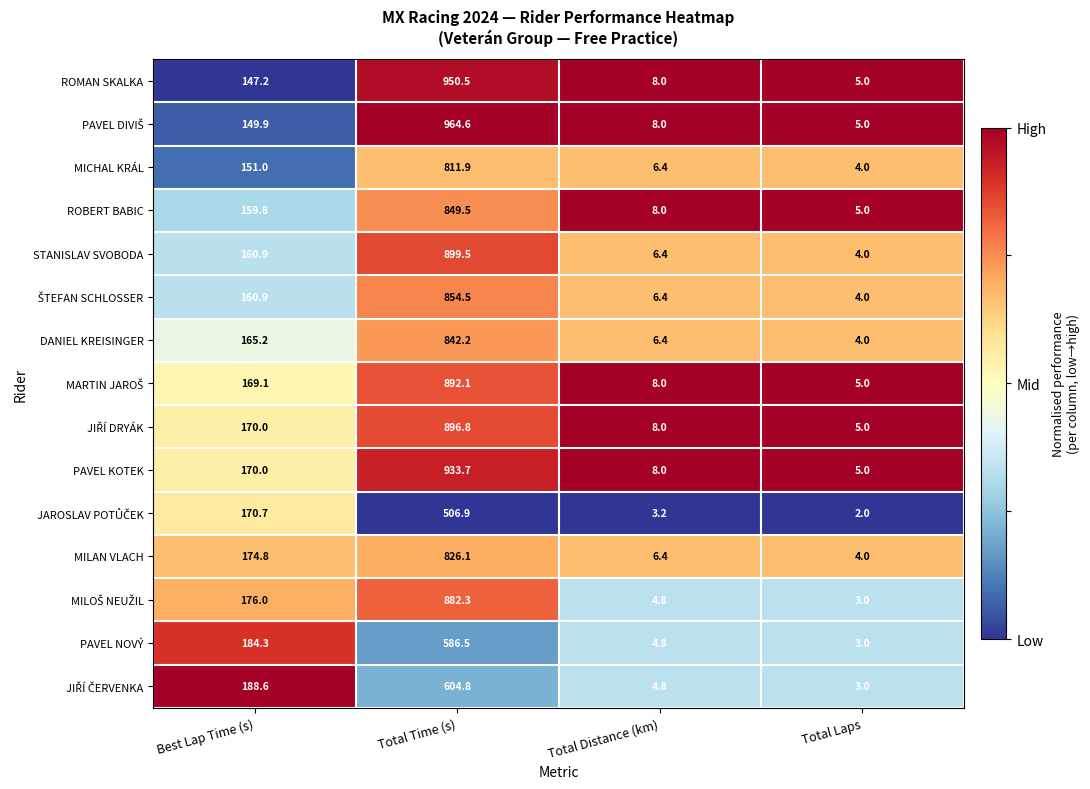

Rank the categories by PAVEL KOTEK value from highest to lowest.

Total Time (s), Best Lap Time (s), Total Distance (km), Total Laps